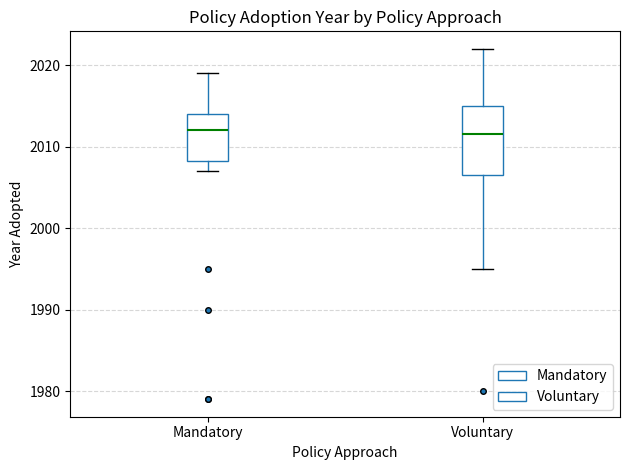

Reading left to right, read every box against the y-axis: the position of its median line, the range the box covers, and the ends of its whiskers. The values are not printed on the chart, so give them approximately, as read against the axis.

Mandatory: median 2012, box 2008 to 2014, whiskers 2007 to 2019
Voluntary: median 2012, box 2007 to 2015, whiskers 1995 to 2022